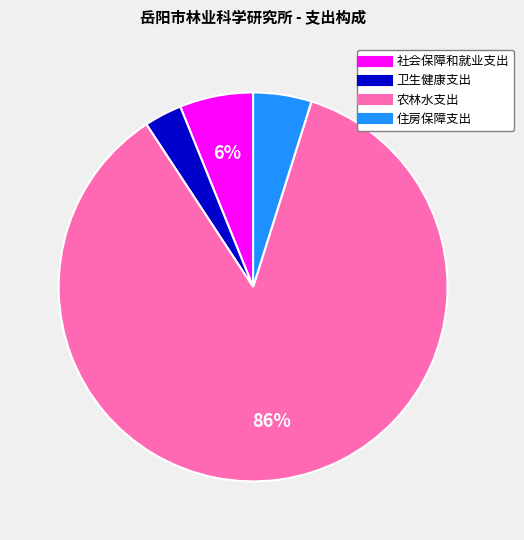

Is it true that 社会保障和就业支出 is 18% of the pie?

False